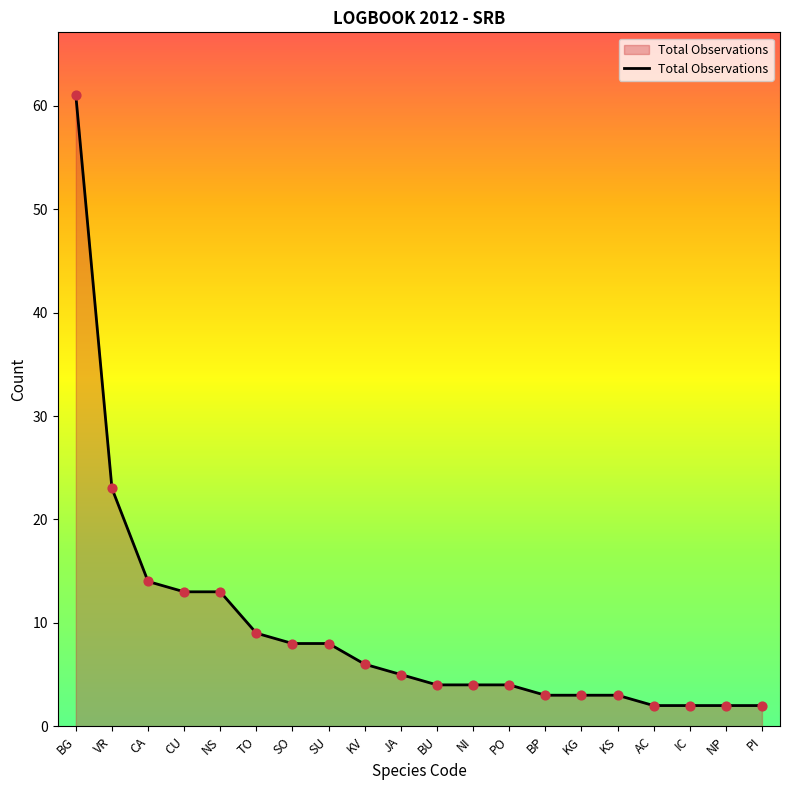

What is the change in value from CA to SO?

-6